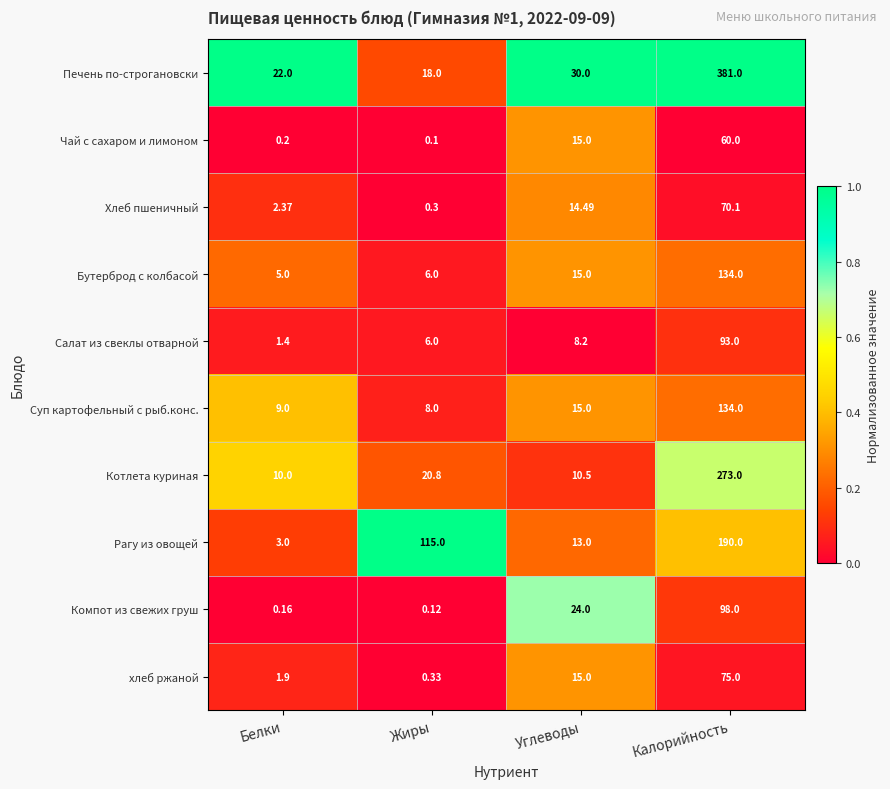

Which series changed the most between Жиры and Калорийность?

Печень по-строгановски